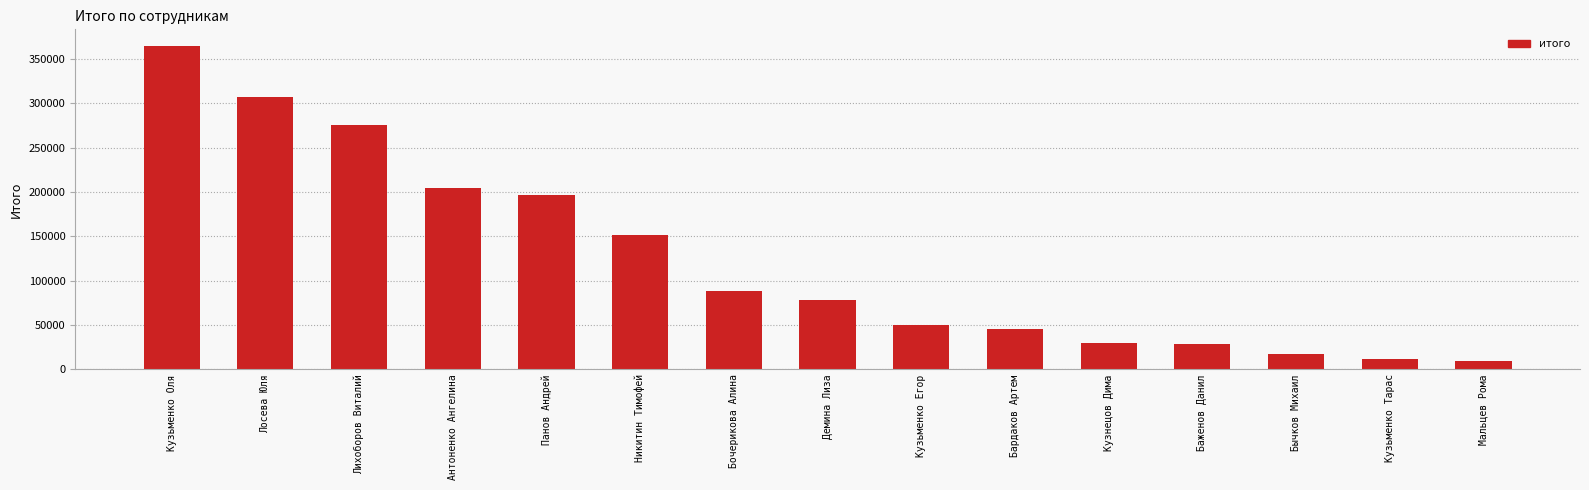

What is the label of the 2nd bar from the right?

Кузьменко Тарас